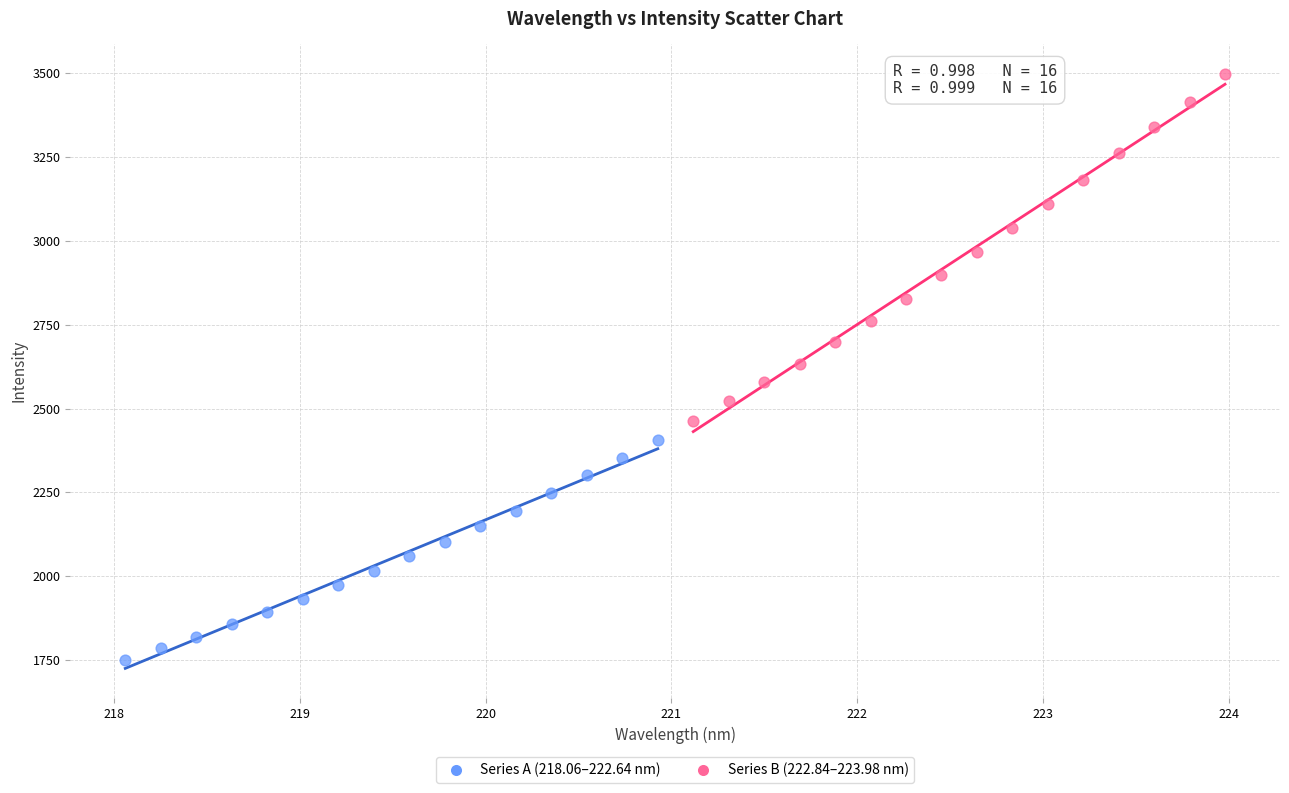

Which series has the widest spread of Y values?

Series B (222.84–223.98 nm)